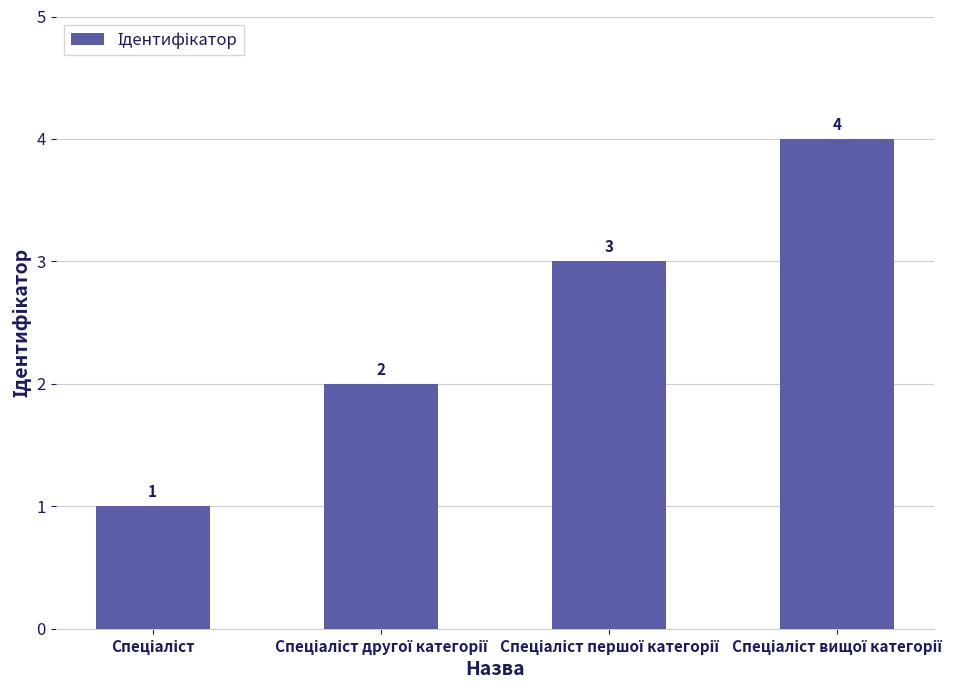

What is the sum of all values?

10